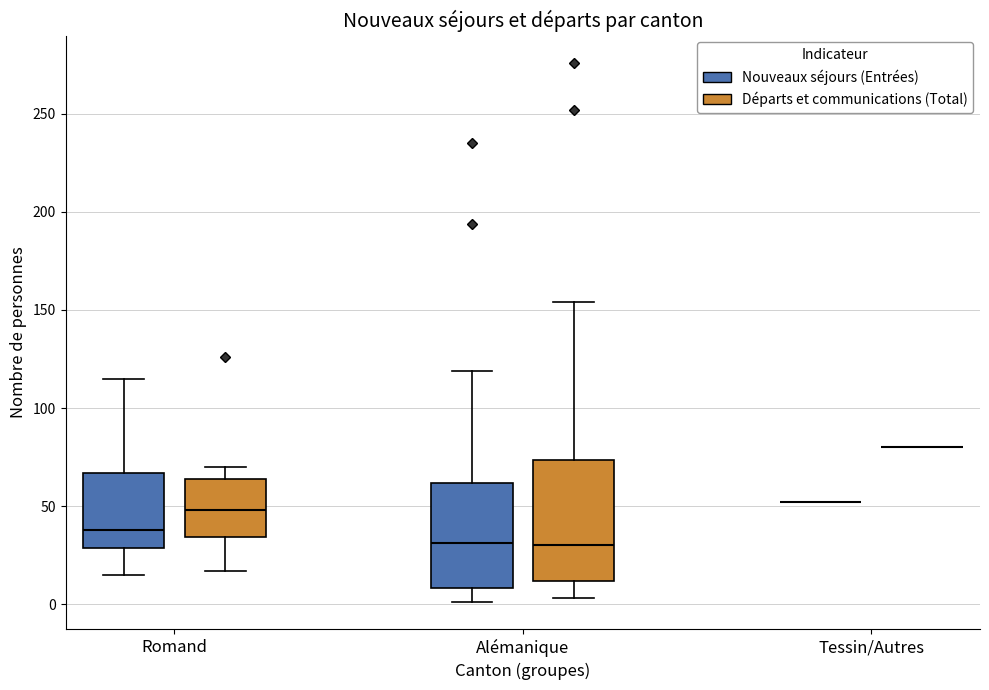

Reading left to right, read every box against the y-axis: the position of its median line, the range the box covers, and the ends of its whiskers. The values are not printed on the chart, so give them approximately, as read against the axis.

Romand (Nouveaux séjours (Entrées)): median 40, box 30 to 65, whiskers 15 to 115
Romand (Départs et communications (Total)): median 50, box 35 to 65, whiskers 15 to 70
Alémanique (Nouveaux séjours (Entrées)): median 30, box 10 to 60, whiskers 0 to 120
Alémanique (Départs et communications (Total)): median 30, box 10 to 75, whiskers 5 to 155
Tessin/Autres (Nouveaux séjours (Entrées)): box collapsed to a line at 50, whiskers 50 to 50
Tessin/Autres (Départs et communications (Total)): box collapsed to a line at 80, whiskers 80 to 80